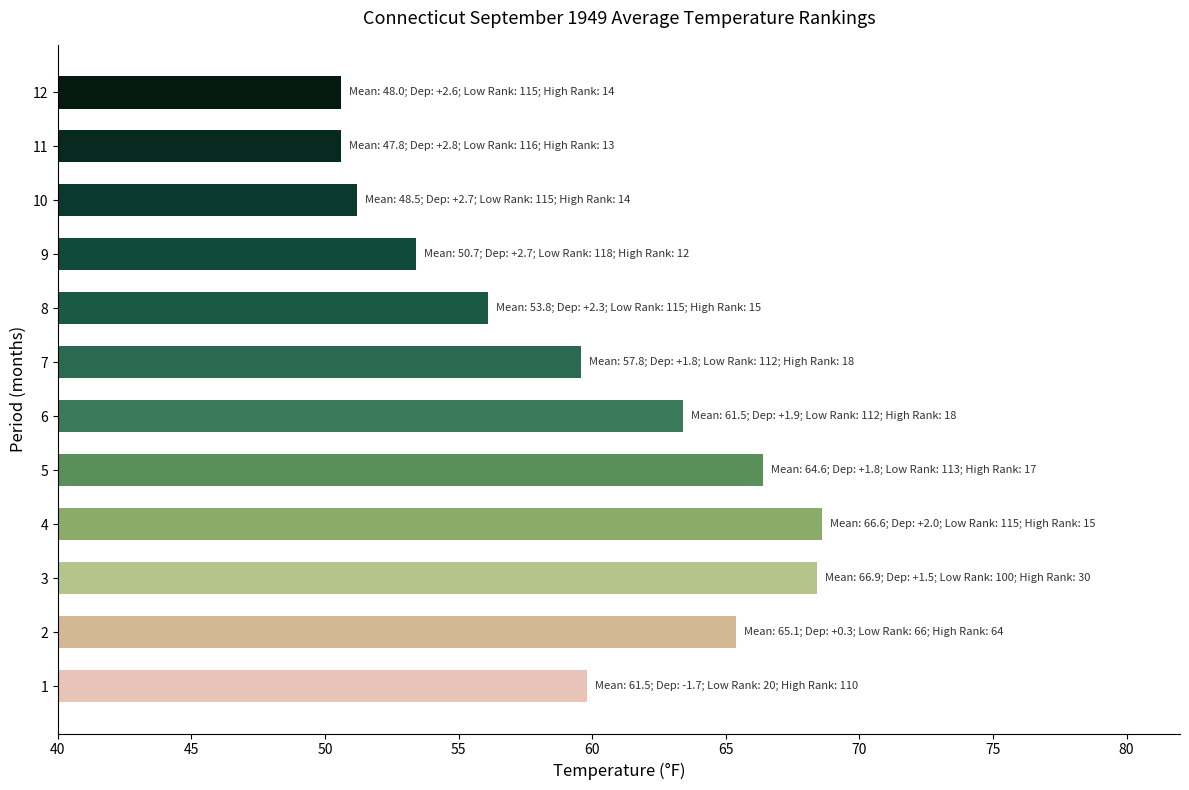

What is the minimum value shown in the chart?

50.6